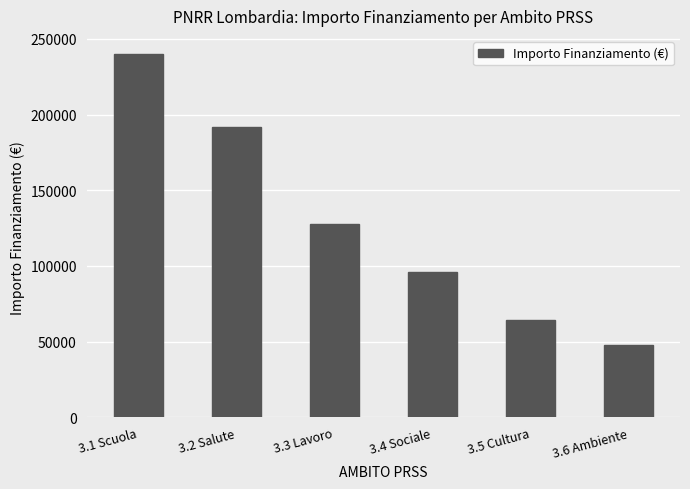

List the labels in order of value, largest first.

3.1 Scuola, 3.2 Salute, 3.3 Lavoro, 3.4 Sociale, 3.5 Cultura, 3.6 Ambiente